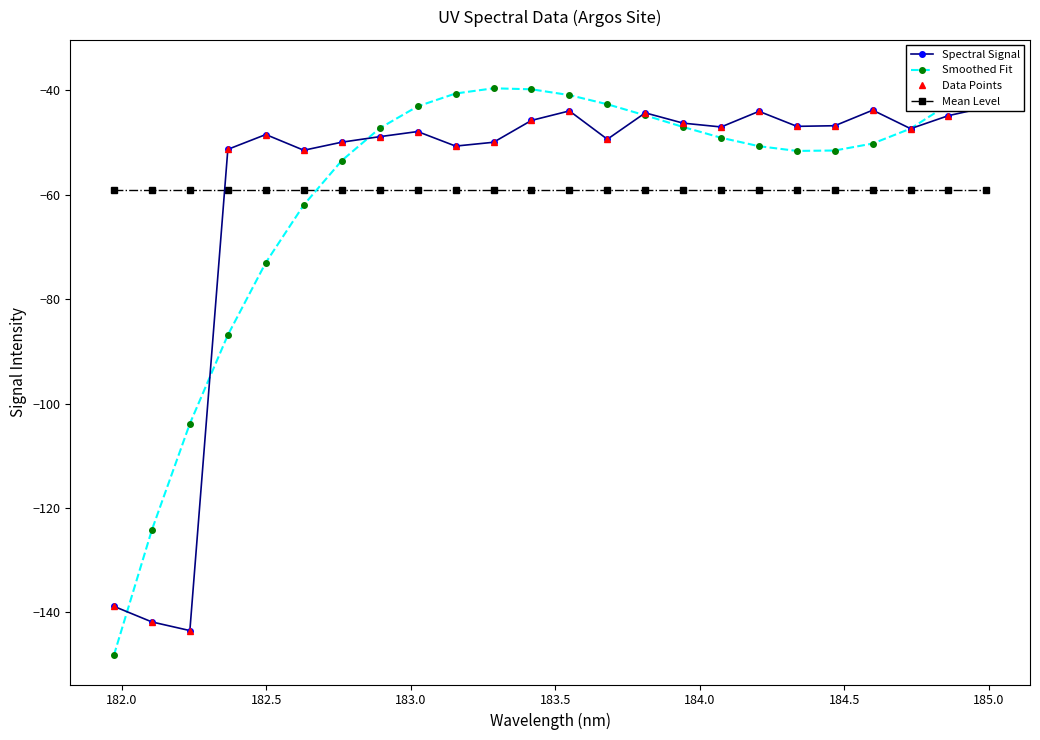

At how many categories does at least one series exceed -95?

24